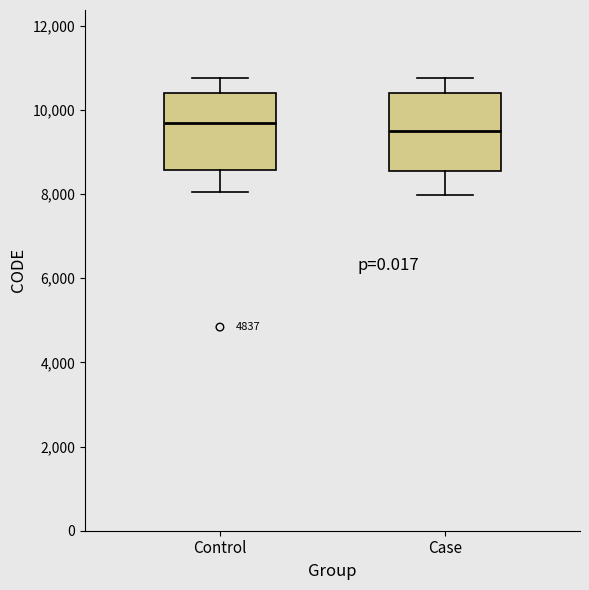

Where is the lower edge of the box for Case on the y-axis? The values are not printed on the chart, so give them approximately, as read against the axis.

8600